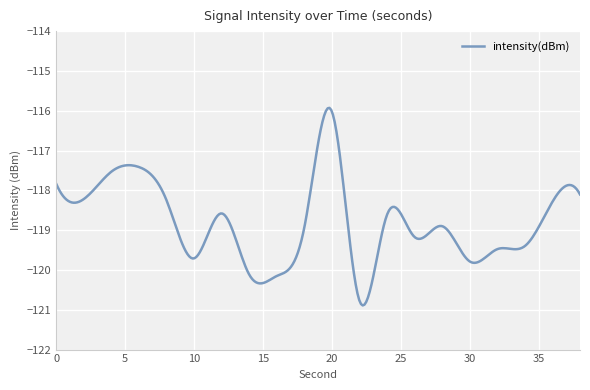

What is the difference between the maximum and minimum values?

5.0